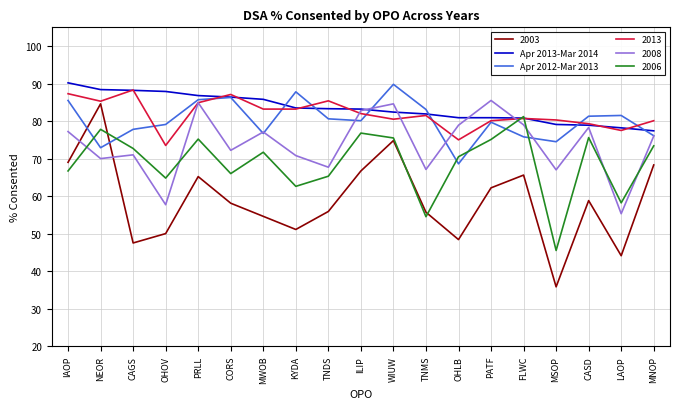

Which series changed the most between OHLB and MNOP?

2003